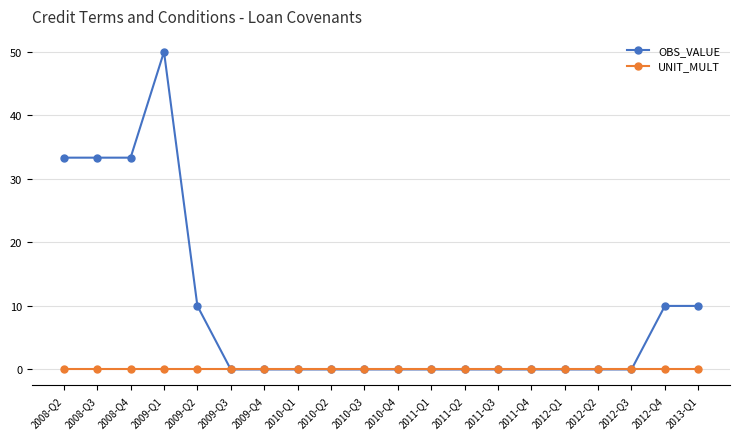

What is the label of the 6th point from the left?

2009-Q3